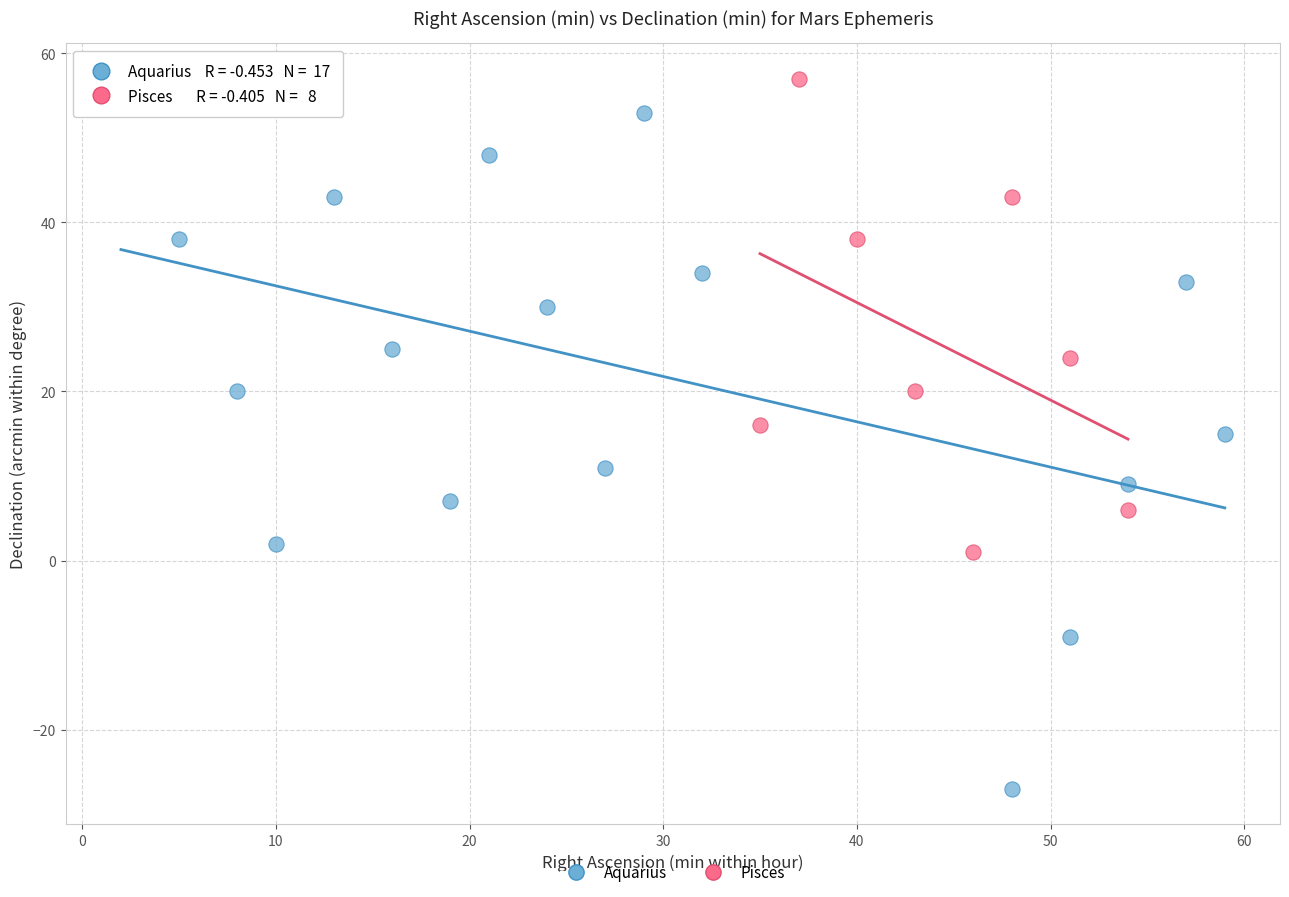

Which series has the largest Y range (max minus min)?

Aquarius